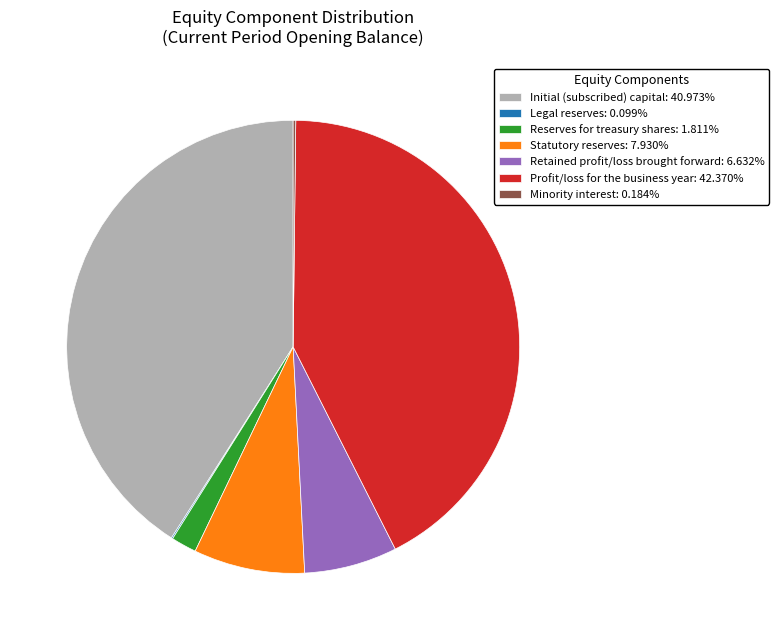

Combined, do Initial (subscribed) capital: 40.973% and Profit/loss for the business year: 42.370% account for over 50%?

Yes